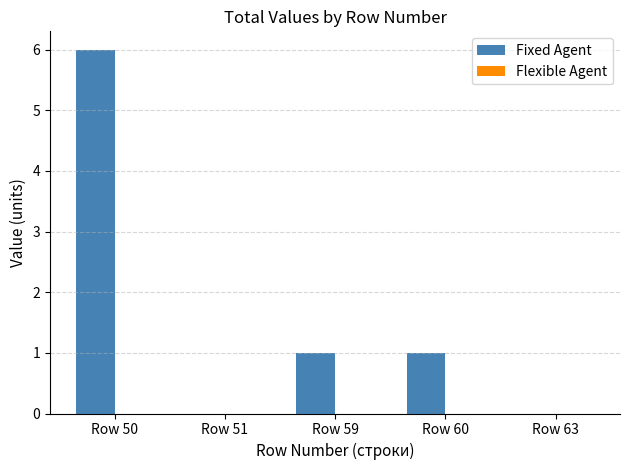

The chart shows a value of 4 at Row 50. True or false?

False